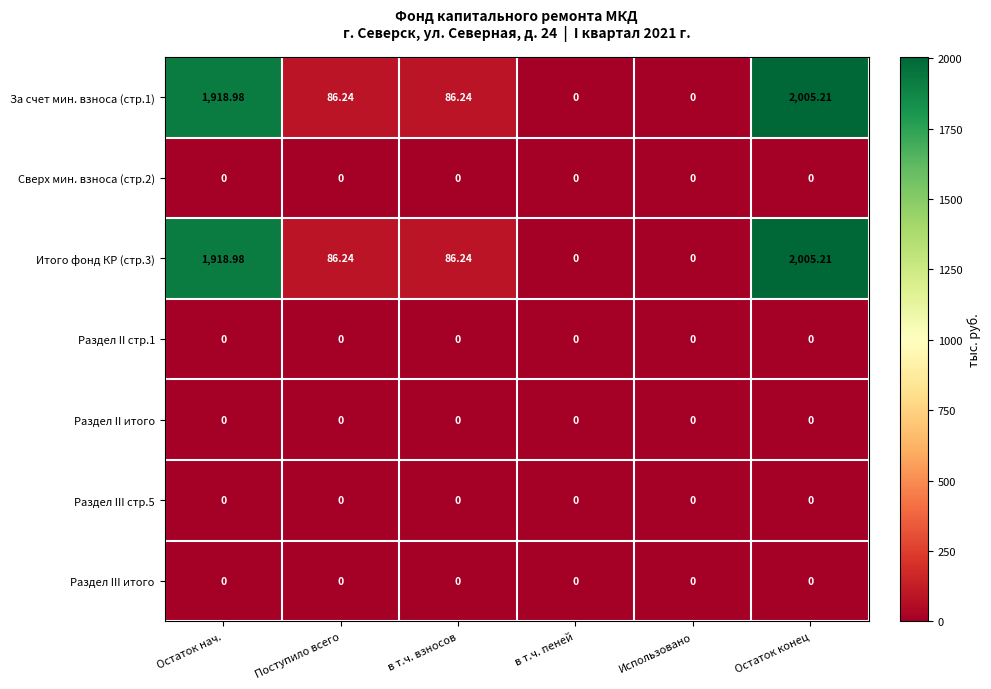

Is the value of За счет мин. взноса (стр.1) at Остаток нач. greater than the value of Сверх мин. взноса (стр.2) at Поступило всего?

Yes